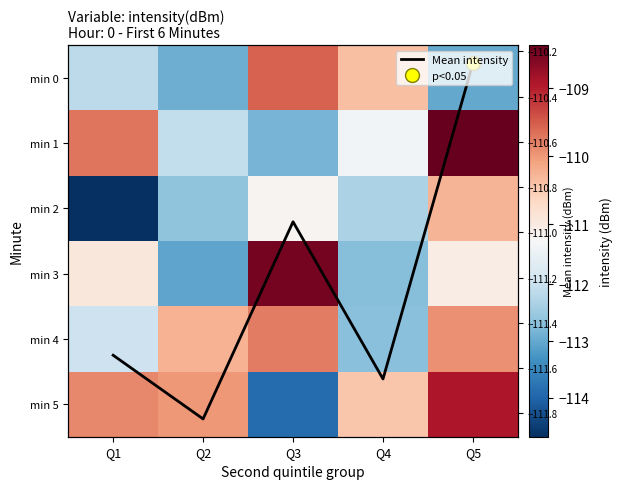

What is the sum of all min 5 values?

-553.1